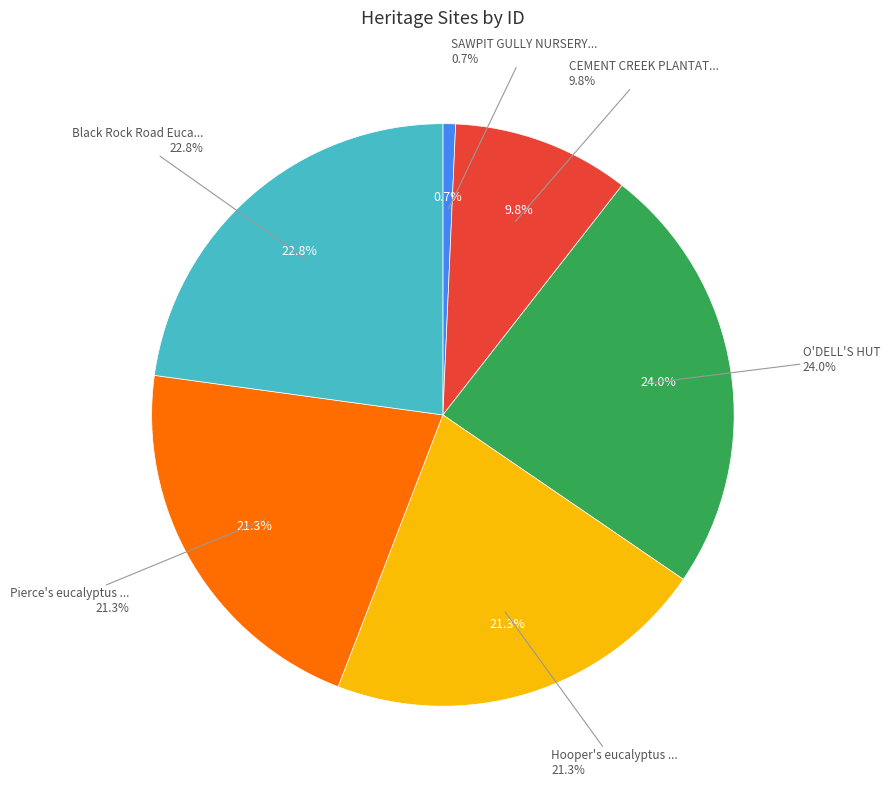

Which category has the biggest portion of the pie?

O'DELL'S HUT